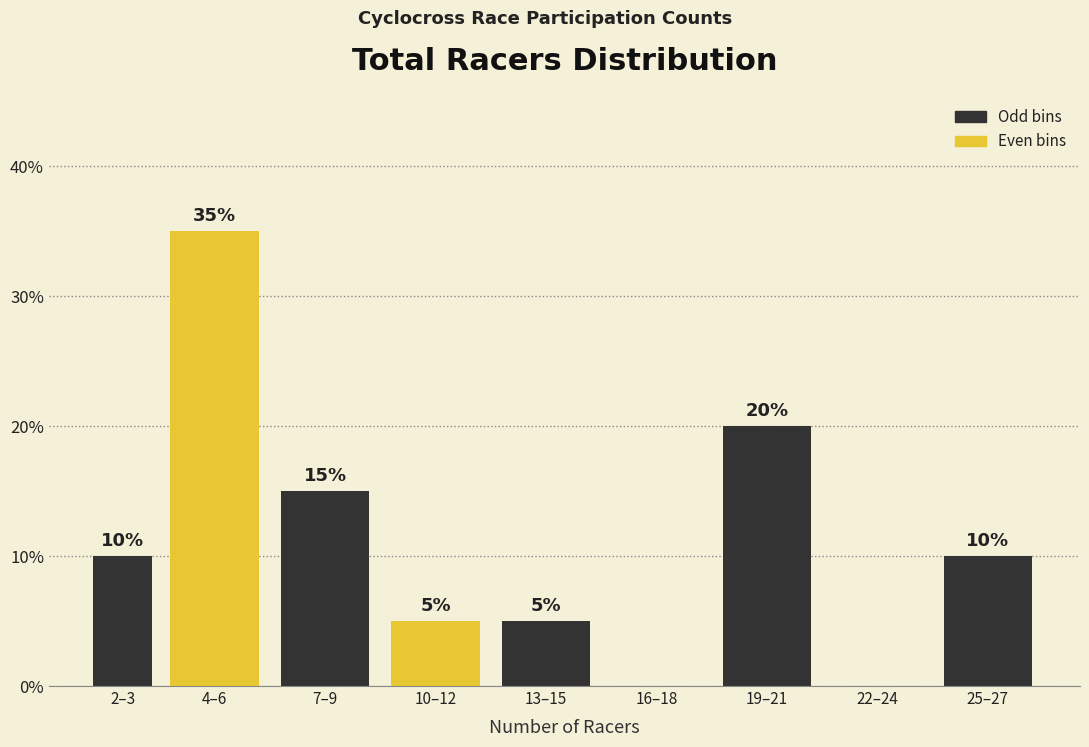

Reading left to right, list all the values displayed in this chart.

2–3=10	4–6=35	7–9=15	10–12=5	13–15=5	16–18=0	19–21=20	22–24=0	25–27=10